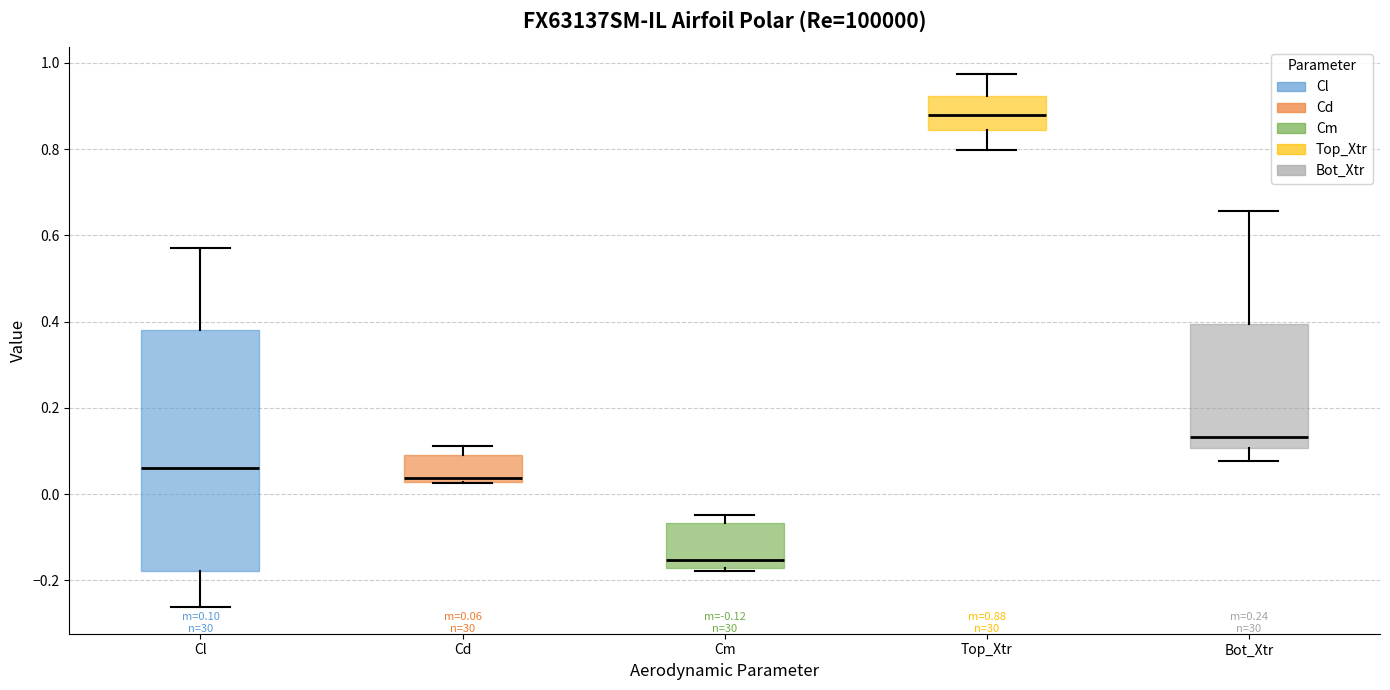

Which box is the tallest, from its lower edge to its upper edge?

Cl